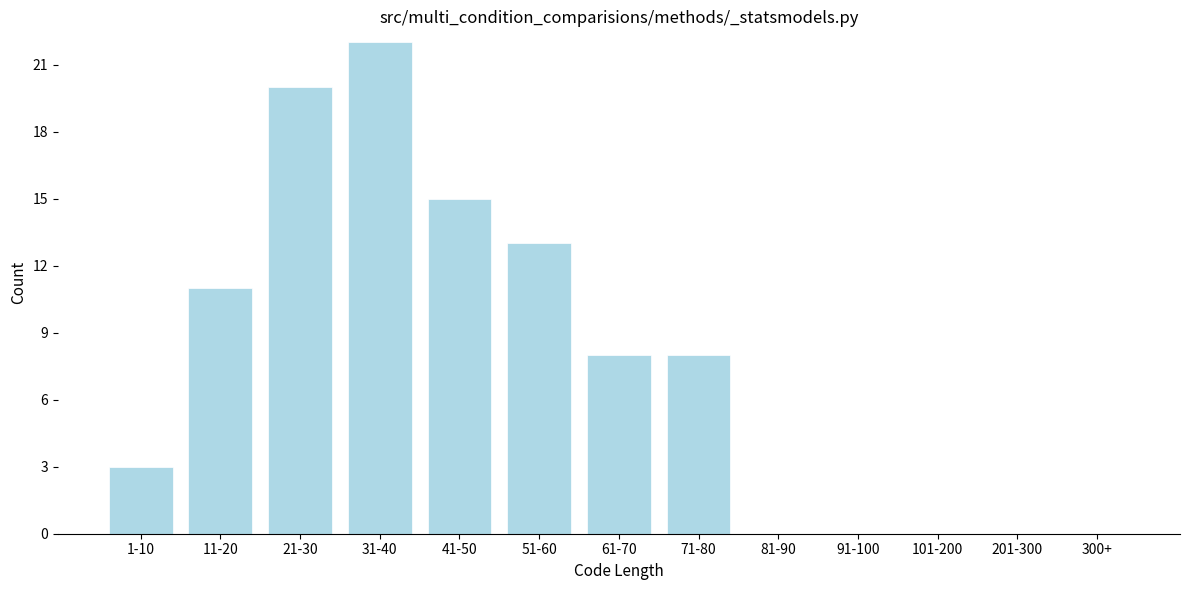

Reading left to right, list all the values displayed in this chart.

1-10=3	11-20=11	21-30=20	31-40=22	41-50=15	51-60=13	61-70=8	71-80=8	81-90=0	91-100=0	101-200=0	201-300=0	300+=0